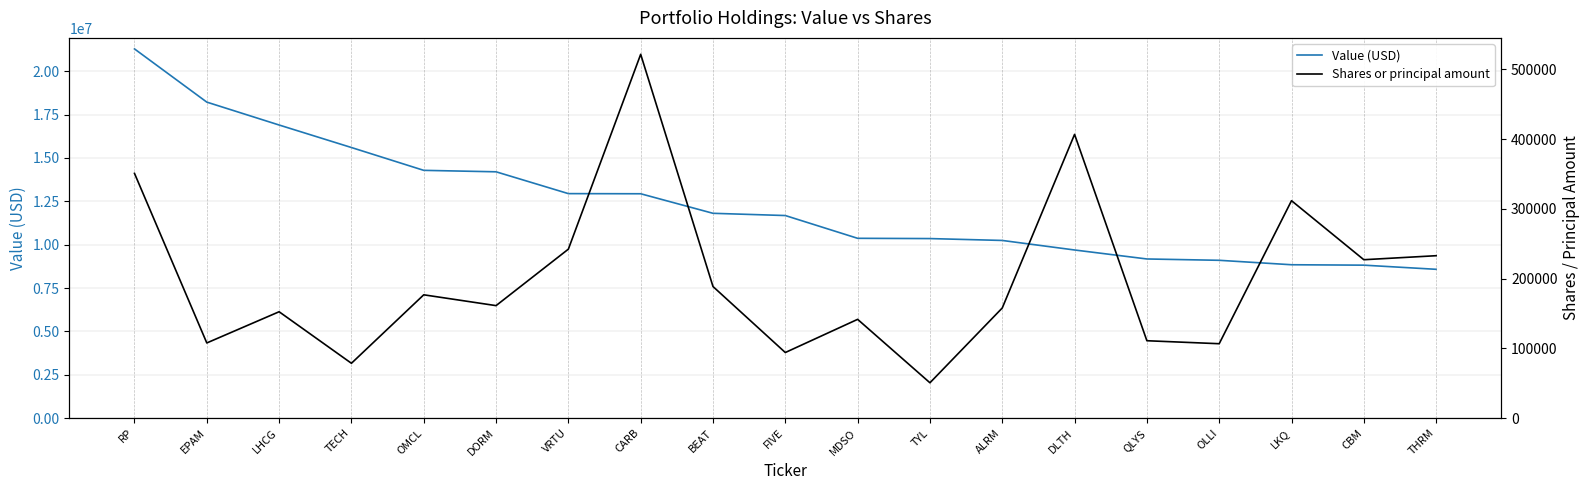

The Shares or principal amount series shows 36126 at MDSO. True or false?

False